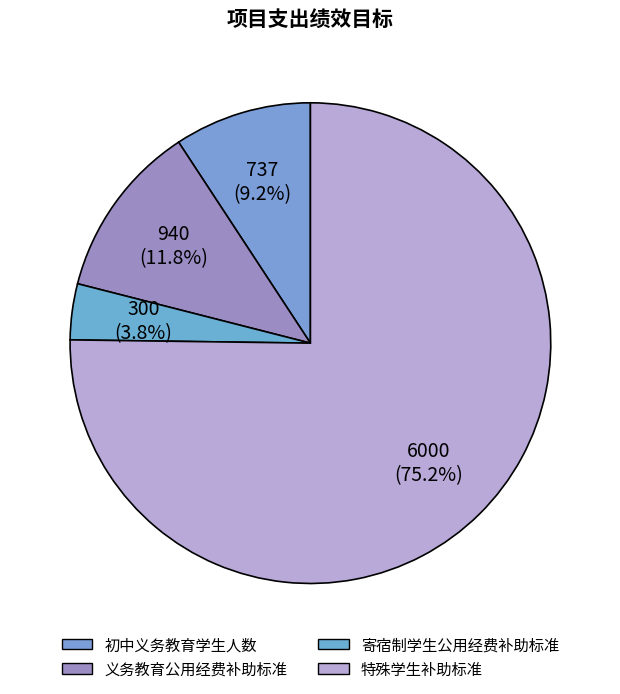

Combined, do 特殊学生补助标准 and 初中义务教育学生人数 account for over 50%?

Yes